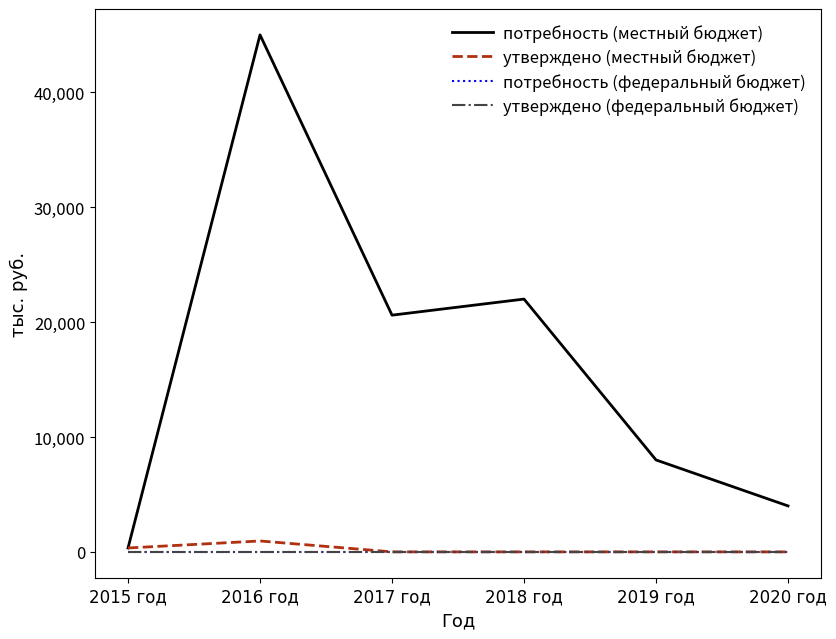

What is the sum of all утверждено (местный бюджет) values?

1288.5